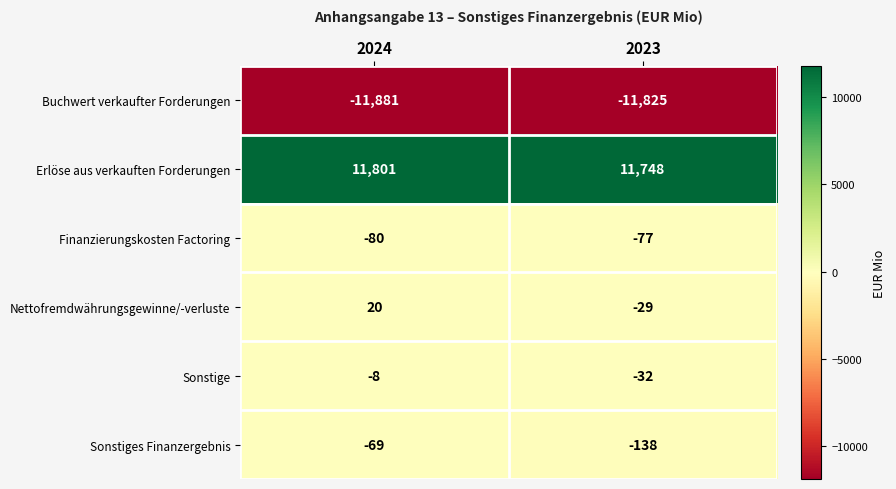

Which series has the widest spread of values?

Sonstiges Finanzergebnis